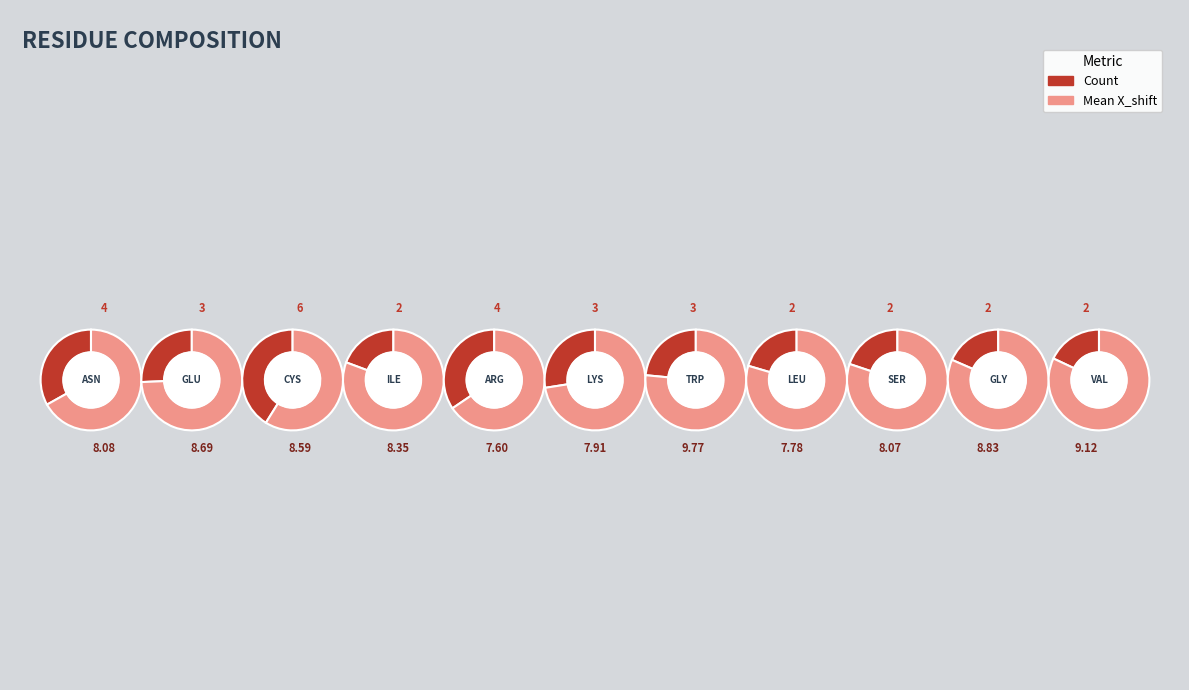

To the nearest percent, what is the combined percentage of TRP and LEU?

15%